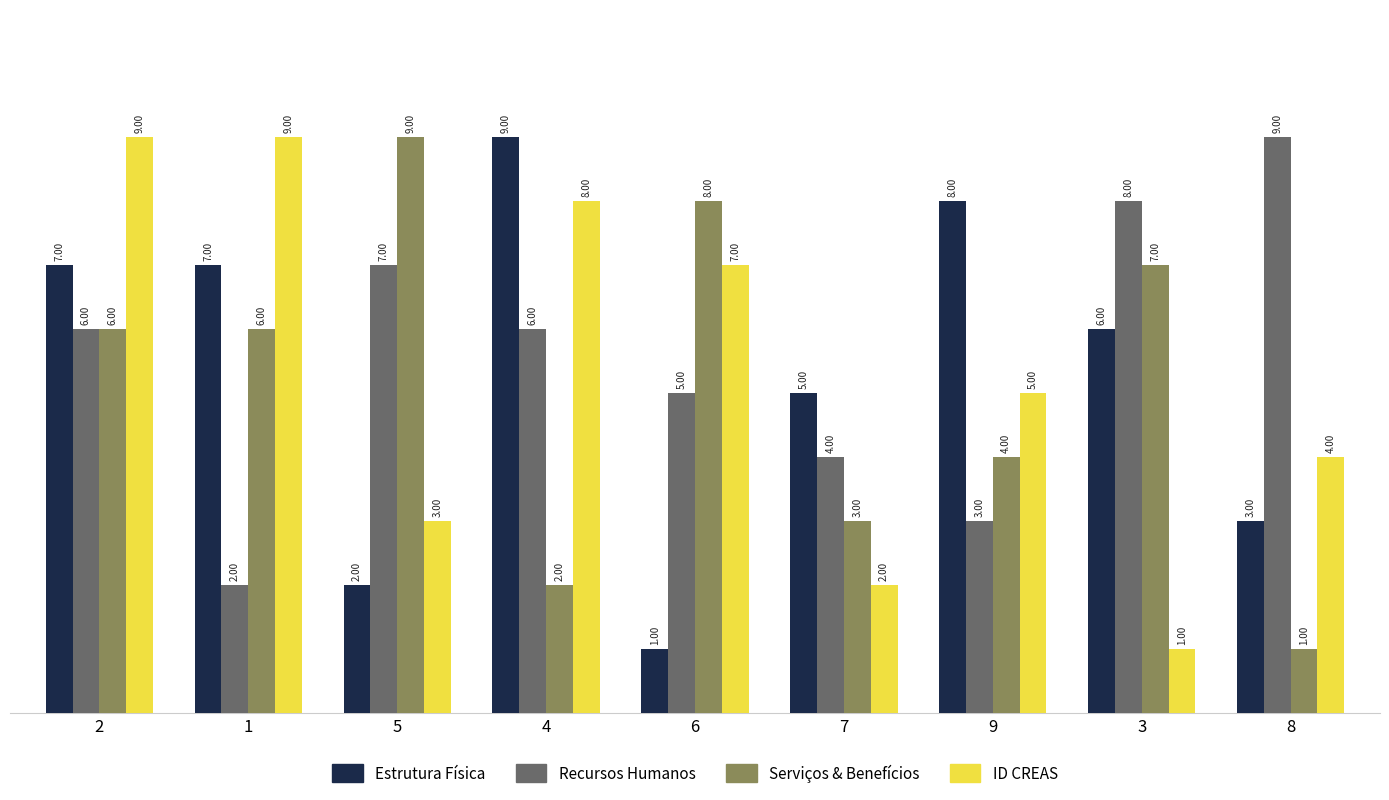

At which category is the sum across all series the highest?

2